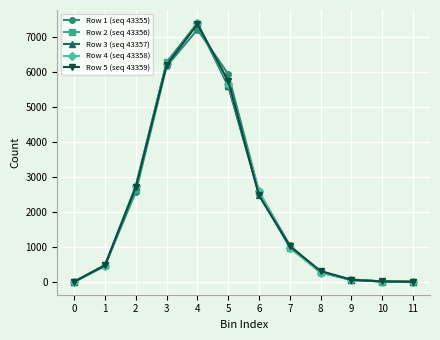

Which series has the largest range (max minus min)?

Row 3 (seq 43357)